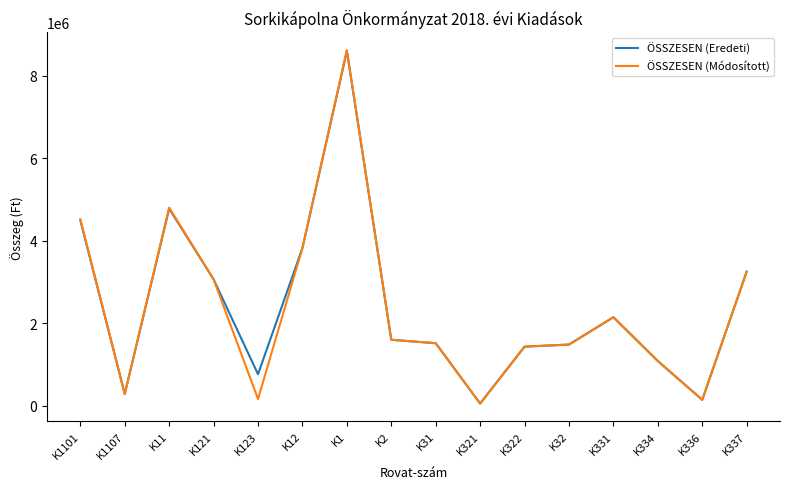

How many lines are shown in the chart?

2